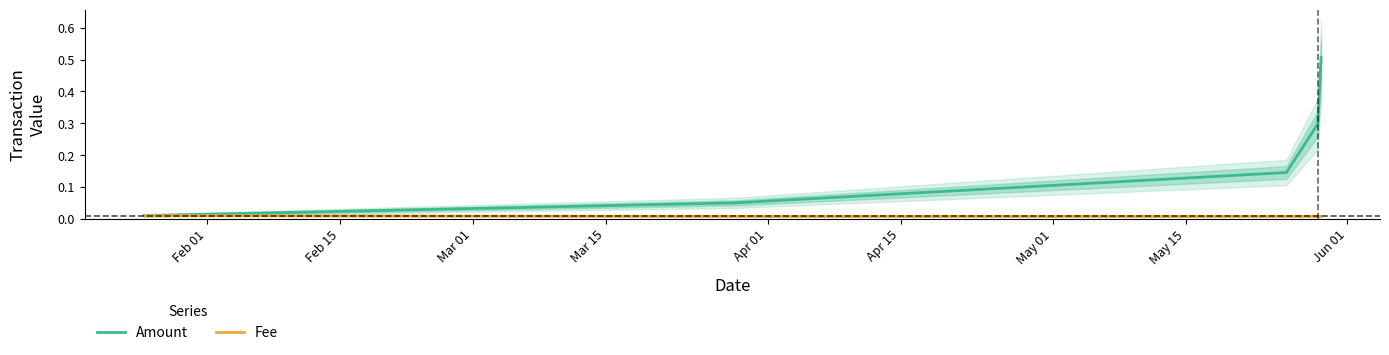

What is the maximum value for Amount?

0.5